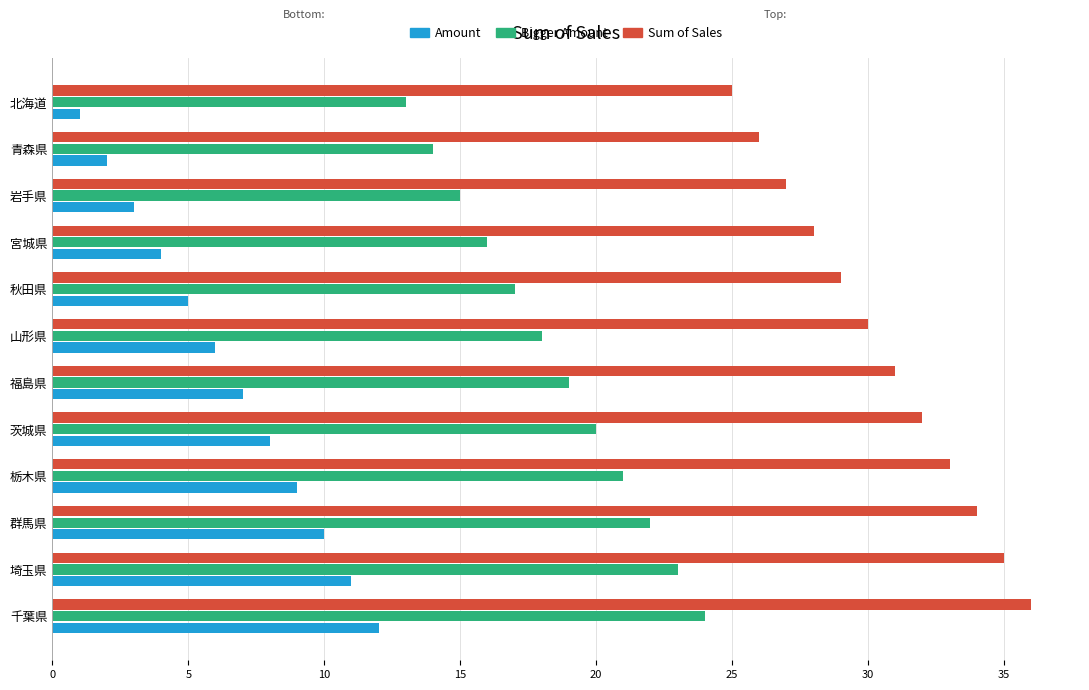

What is the difference between the highest and lowest values at 北海道?

24